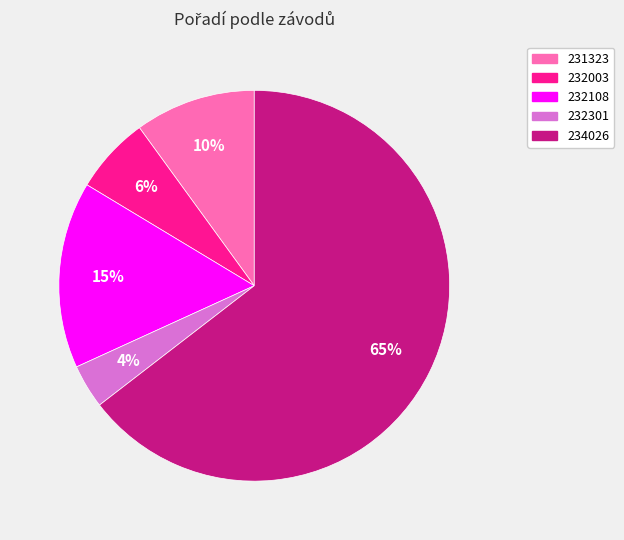

To the nearest percent, what is the difference between the 232003 and 231323 slice percentages?

4%